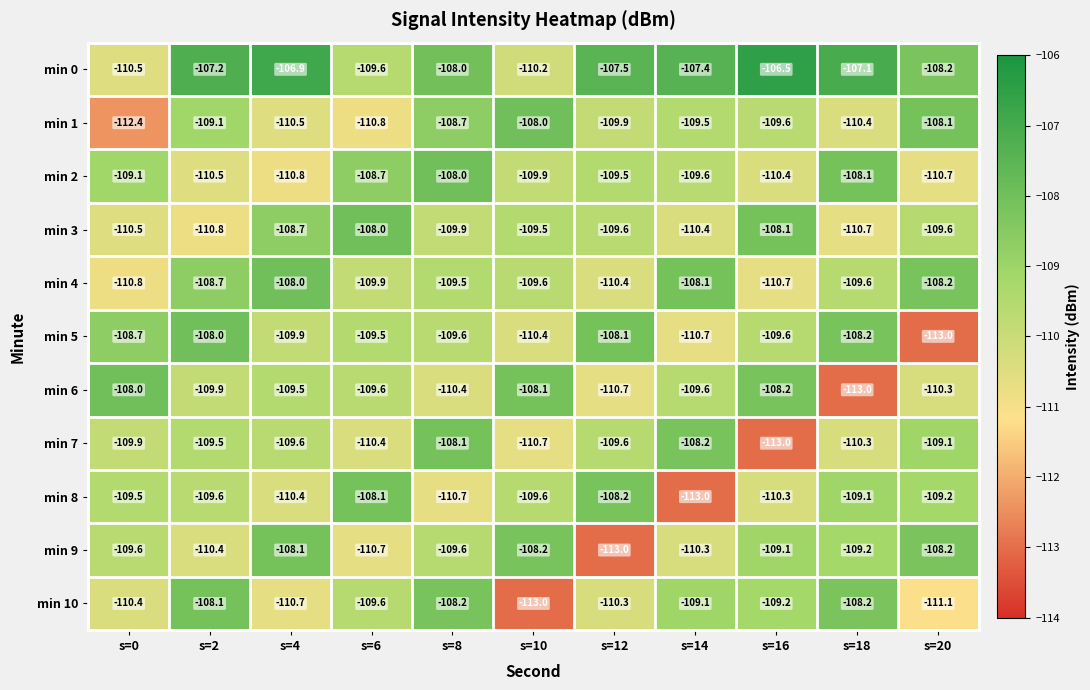

What is the smallest value displayed?

-113.0